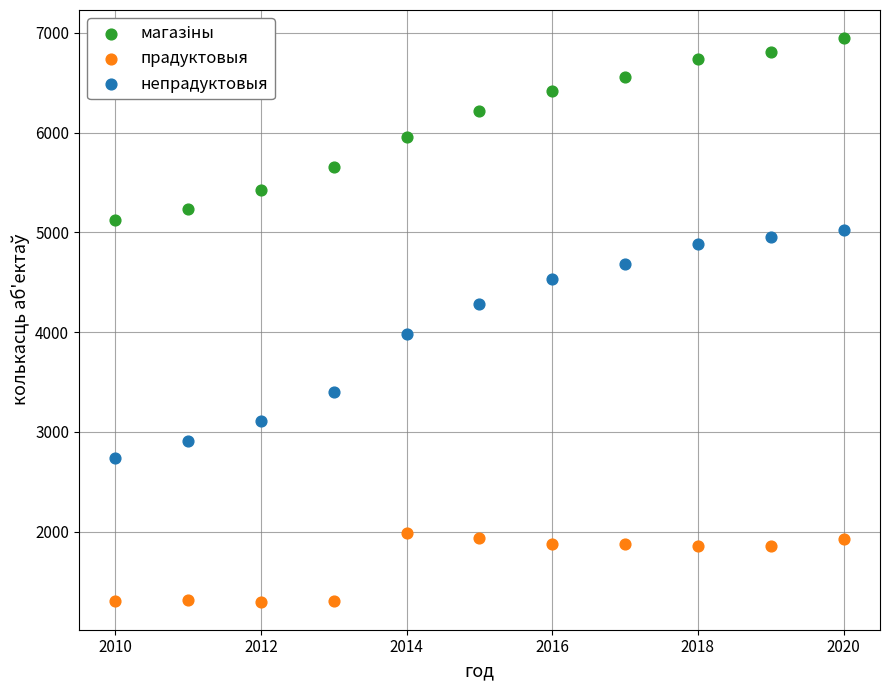

Which series has the largest Y range (max minus min)?

непрадуктовыя